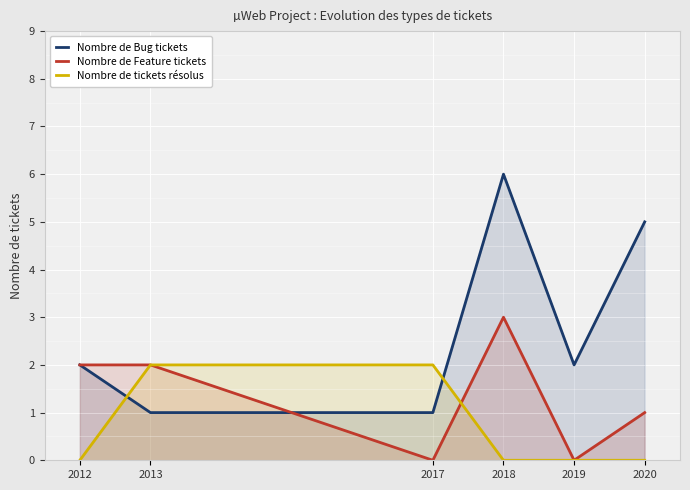

Count the number of categories in the chart.

6